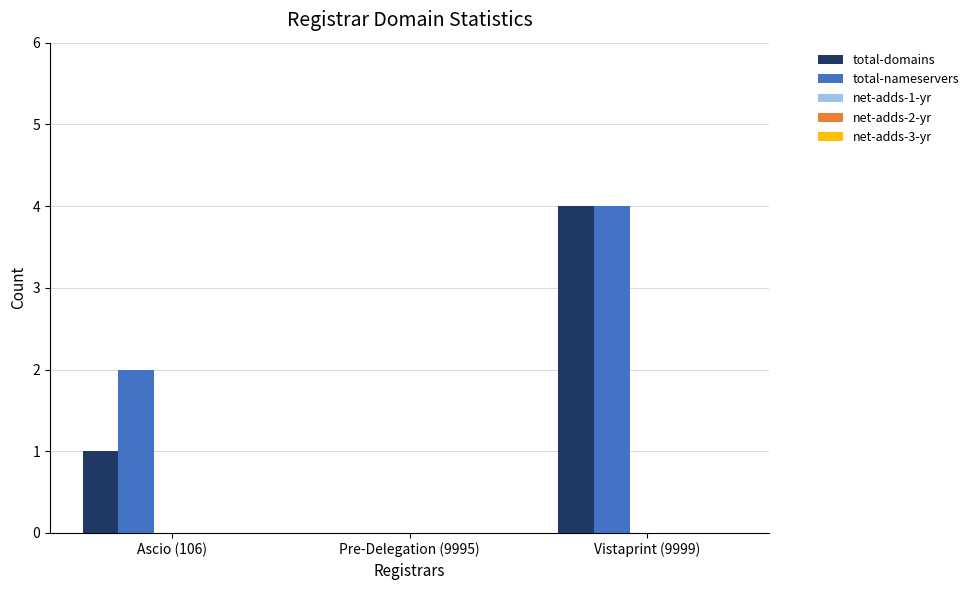

True or false: total-nameservers has a value of 0 at Pre-Delegation (9995).

True